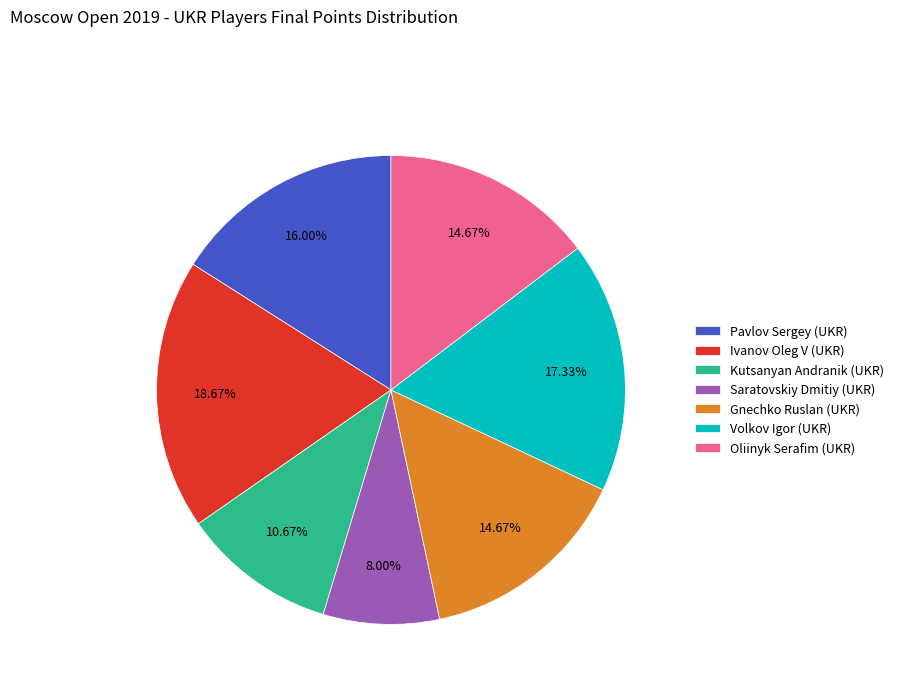

How many segments does this pie chart have?

7